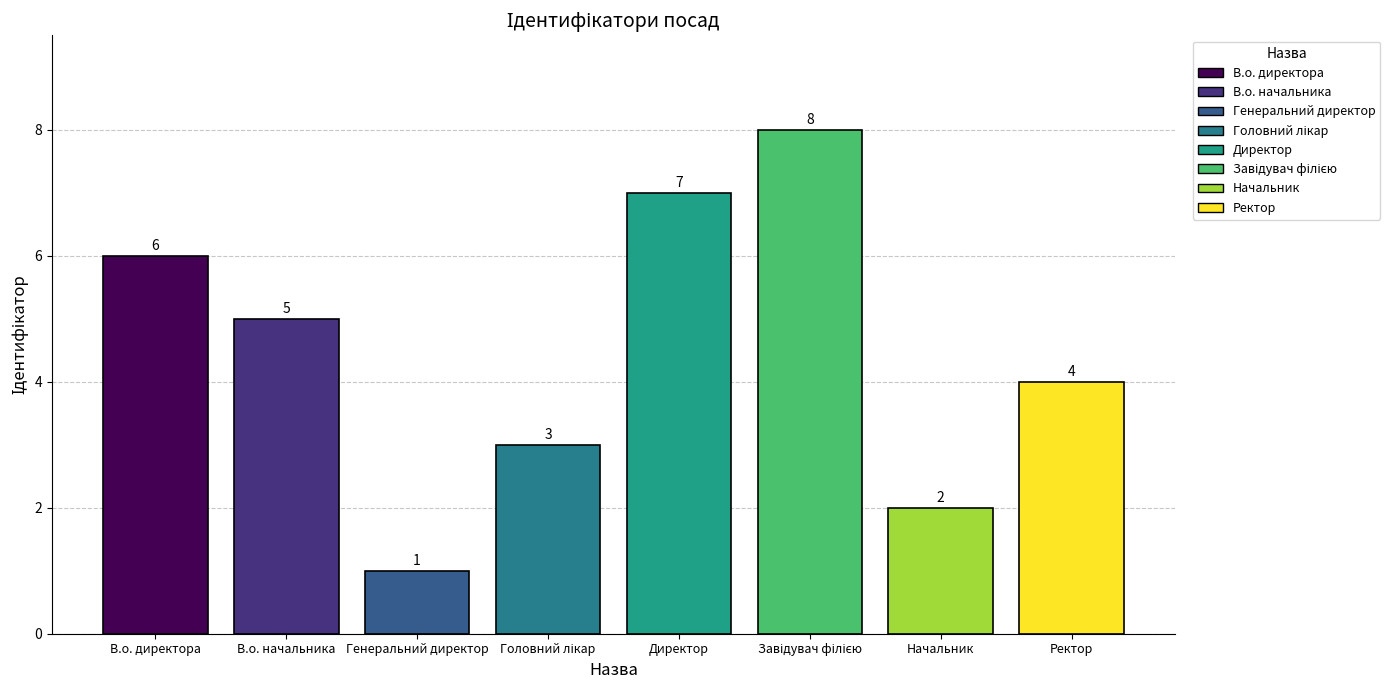

Reading left to right, what are all the values shown in this chart?

В.о. директора=6	В.о. начальника=5	Генеральний директор=1	Головний лікар=3	Директор=7	Завідувач філією=8	Начальник=2	Ректор=4